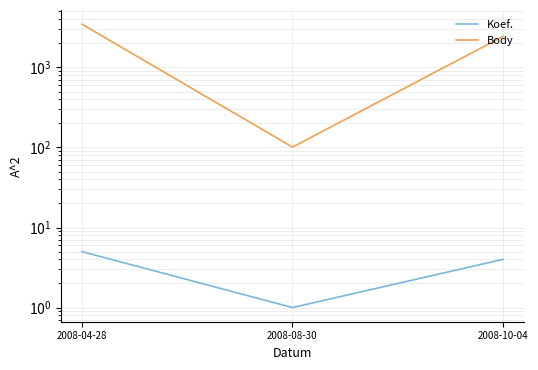

Rank the series by their average value, from highest to lowest.

Body, Koef.